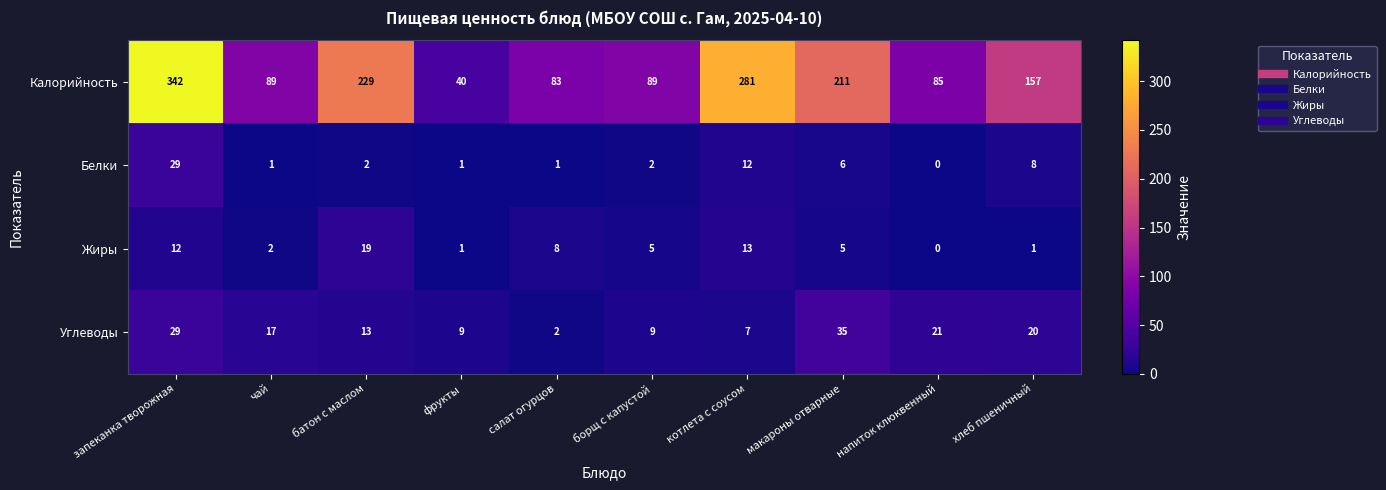

At which category is the sum across all series the highest?

запеканка творожная